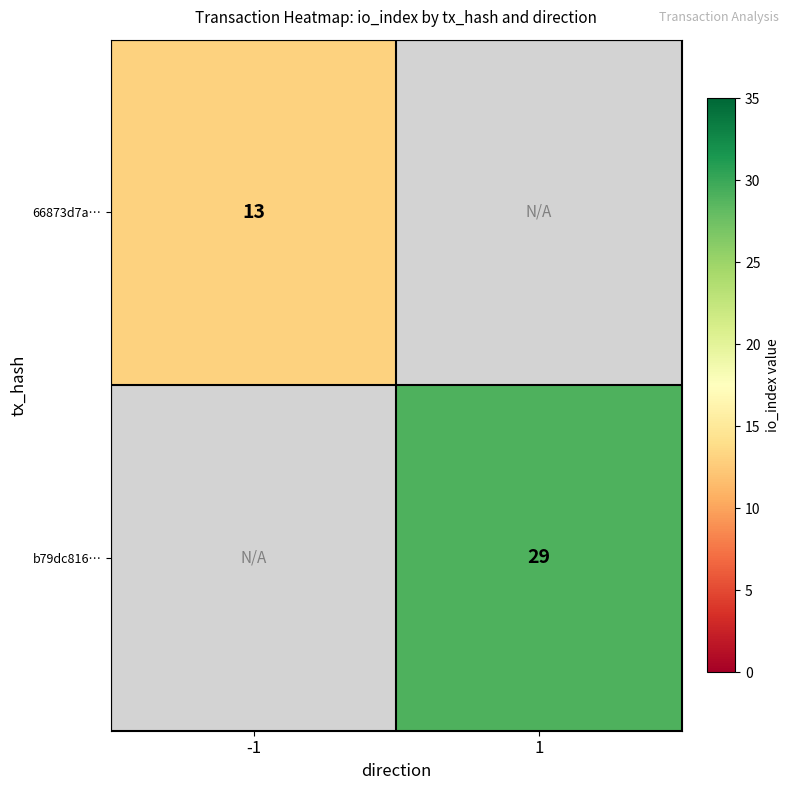

True or false: b79dc816… has a value of 49 at 1.

False